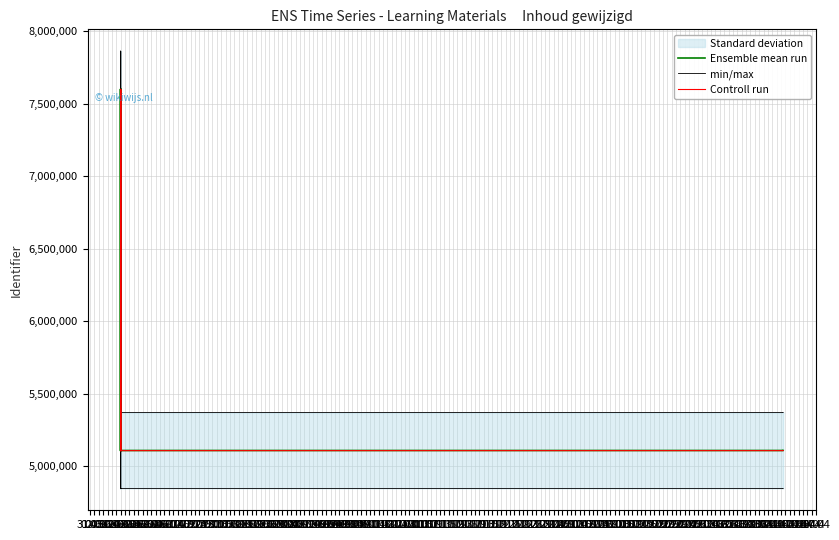

Is it true that min/max equals 9325753.7 at 10.06?

False